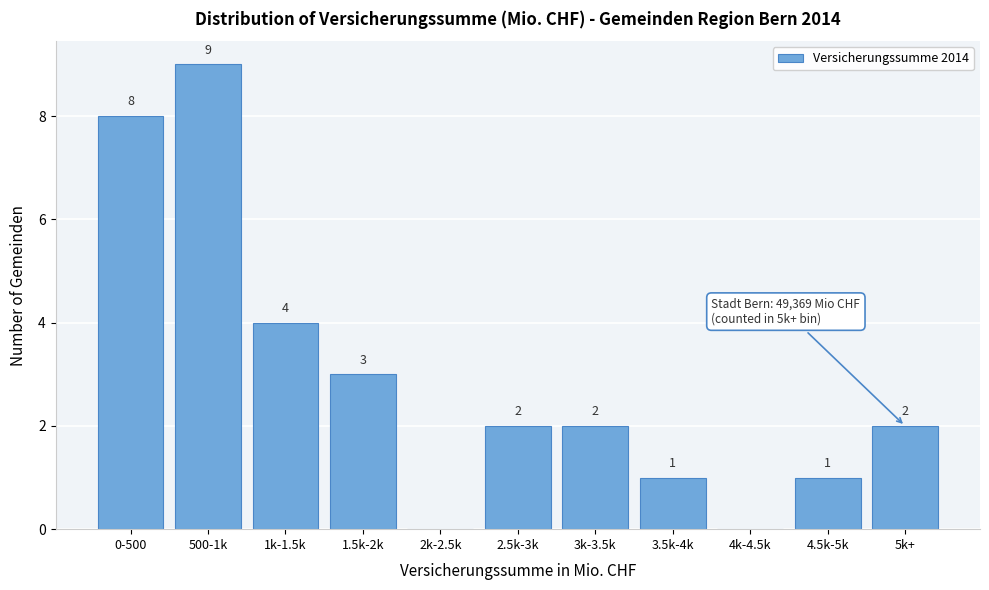

Reading left to right, list all the values displayed in this chart.

0-500=8	500-1k=9	1k-1.5k=4	1.5k-2k=3	2k-2.5k=0	2.5k-3k=2	3k-3.5k=2	3.5k-4k=1	4k-4.5k=0	4.5k-5k=1	5k+=2